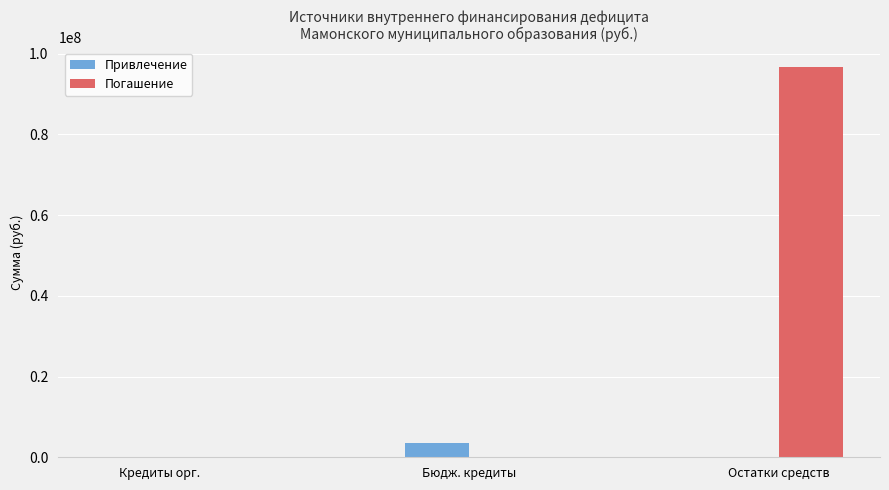

What is the greatest value displayed?

96679074.2